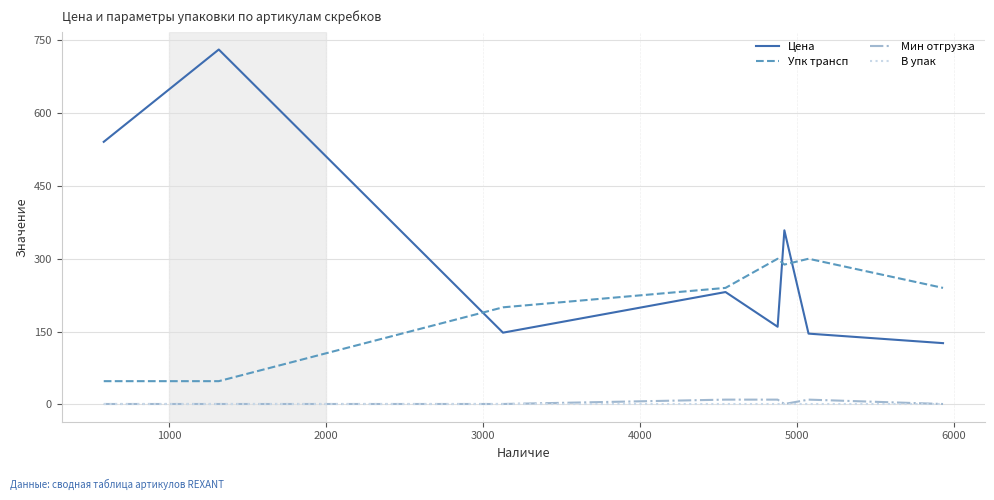

Which series has the largest total across all categories?

Цена